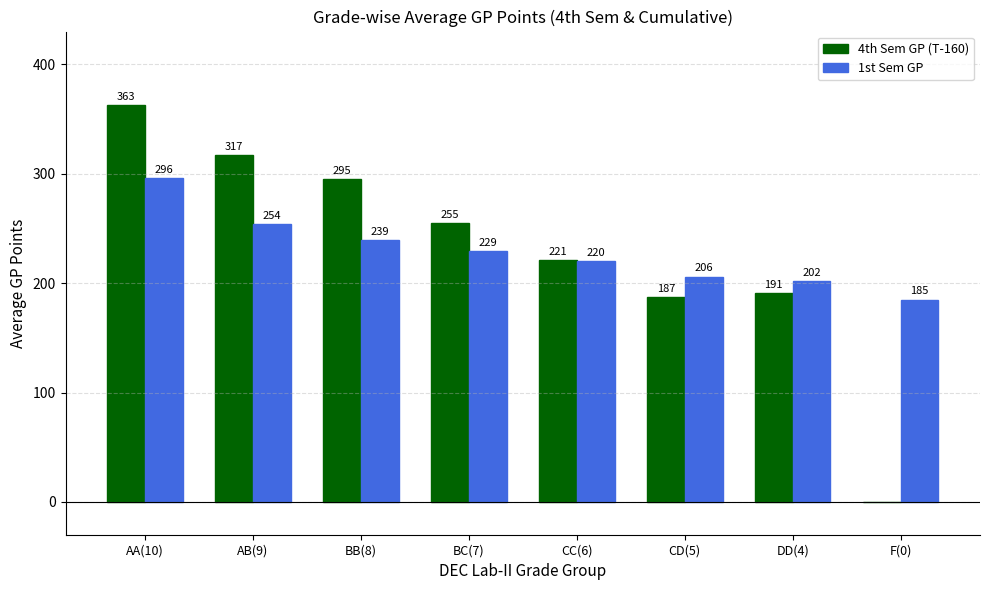

Reading right to left, what are all the values shown in this chart?

4th Sem GP (T-160): 0	191	187	221	255	295	317	363
1st Sem GP: 185	202	206	220	229	239	254	296